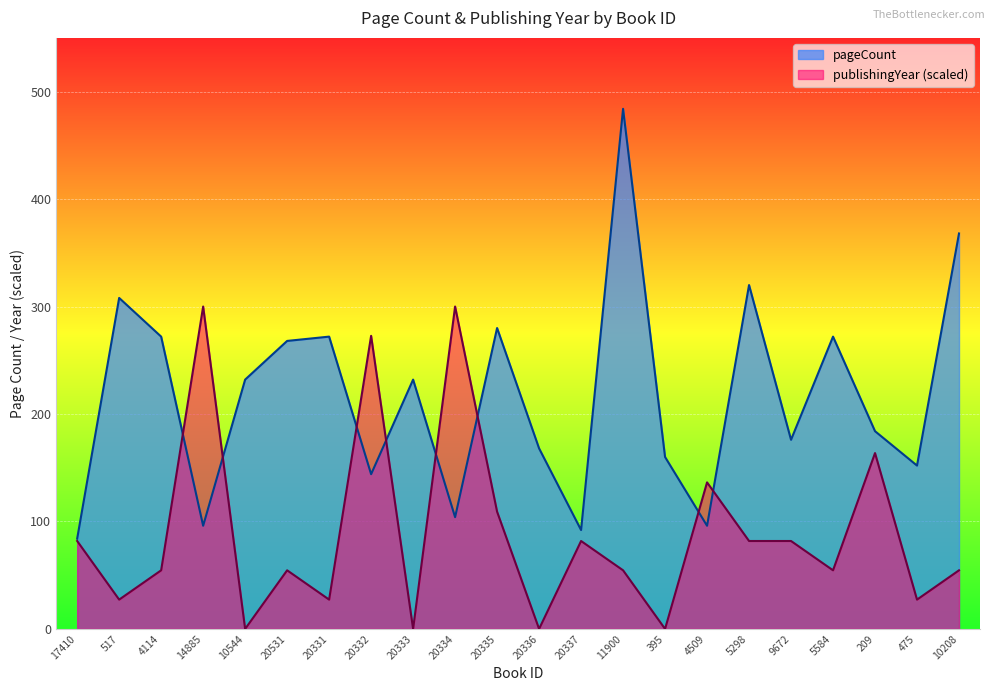

At which category is the sum across all series the highest?

11900